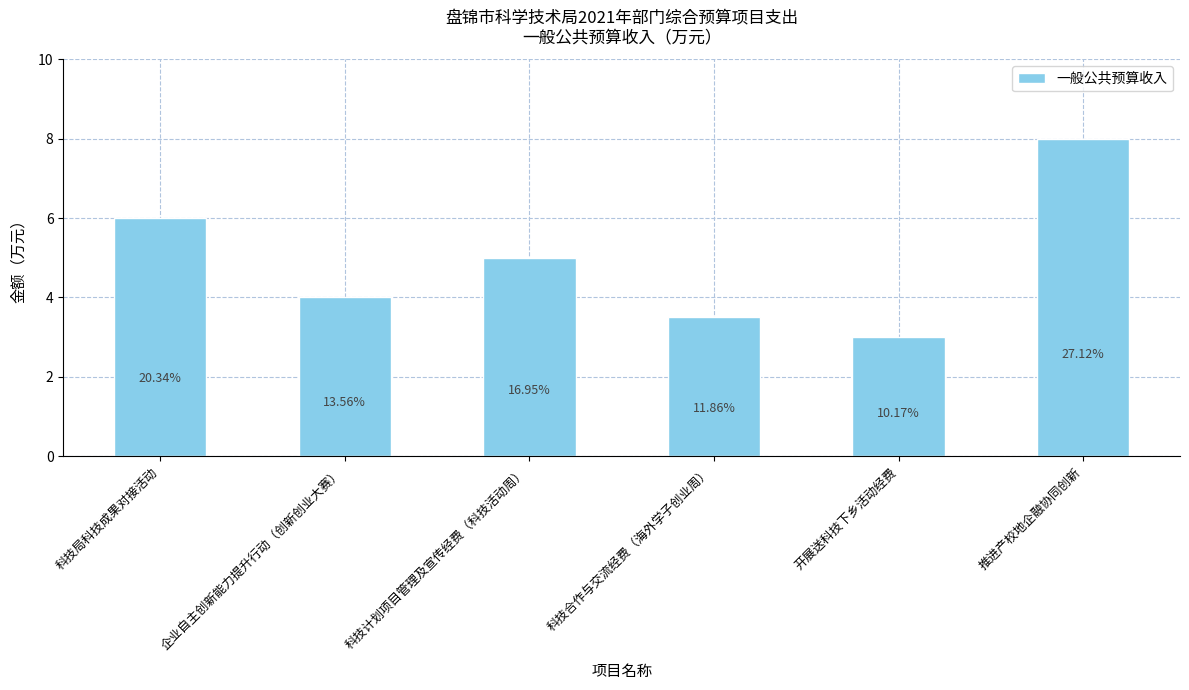

Does the chart contain any negative values?

No